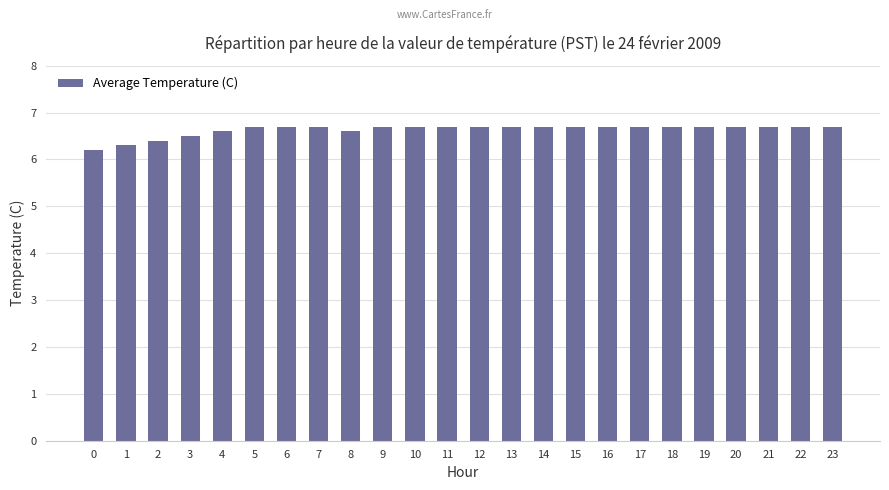

Between 4 and 13, which is larger?

13